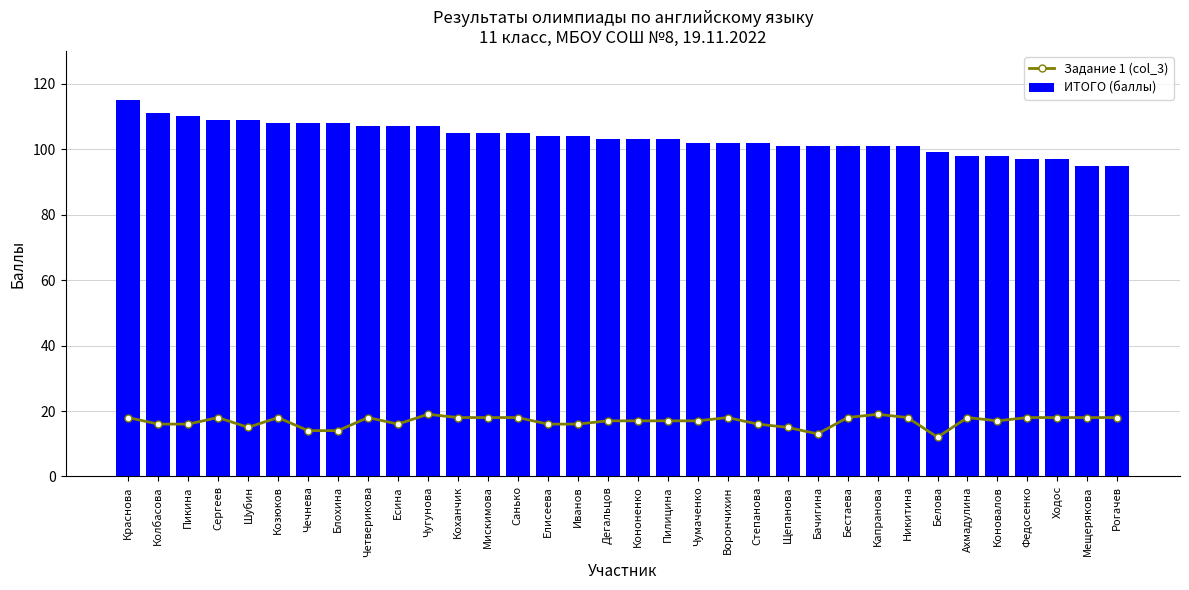

Between Ходос and Мещерякова, which series saw the biggest shift?

ИТОГО (баллы)